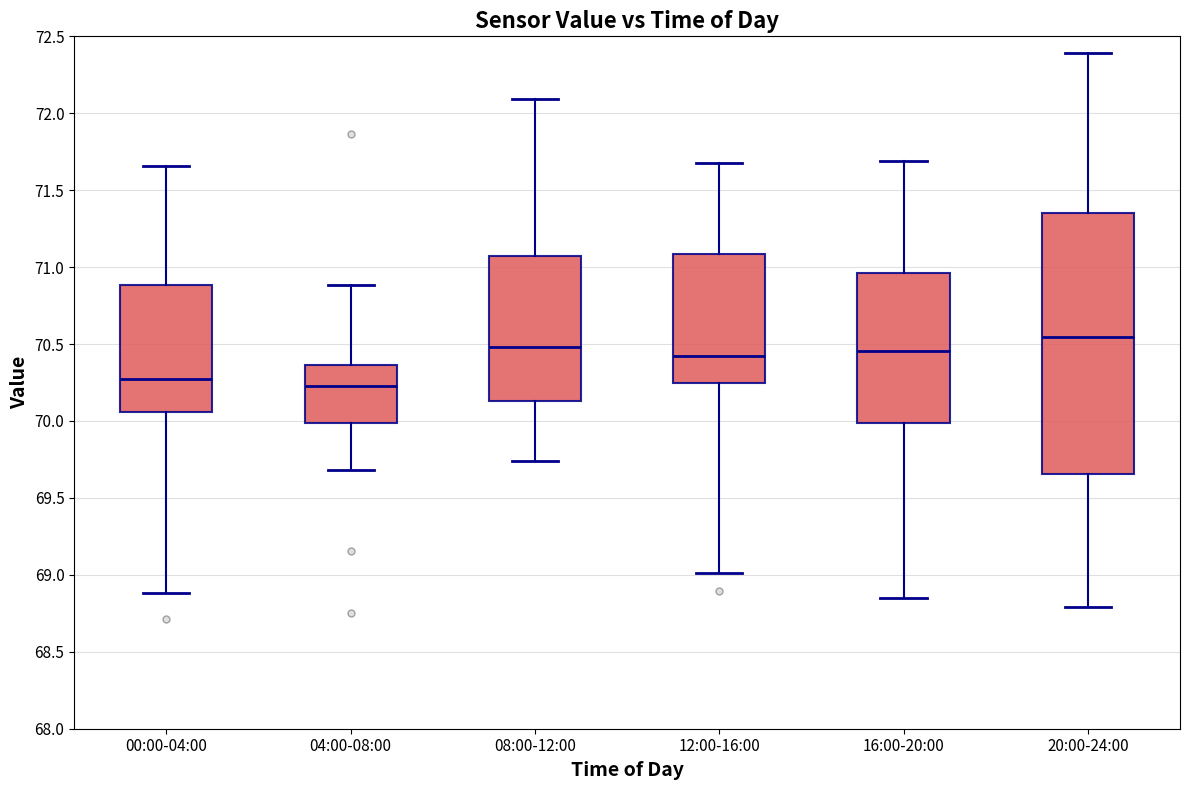

Where does the upper whisker of the box for 00:00-04:00 end on the y-axis? The values are not printed on the chart, so give them approximately, as read against the axis.

71.65